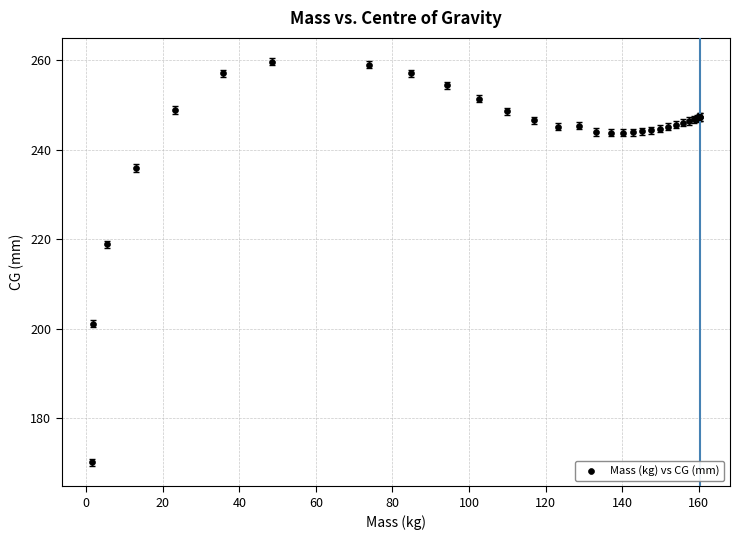

What Y value in the scatter plot is closest to 214?

218.9